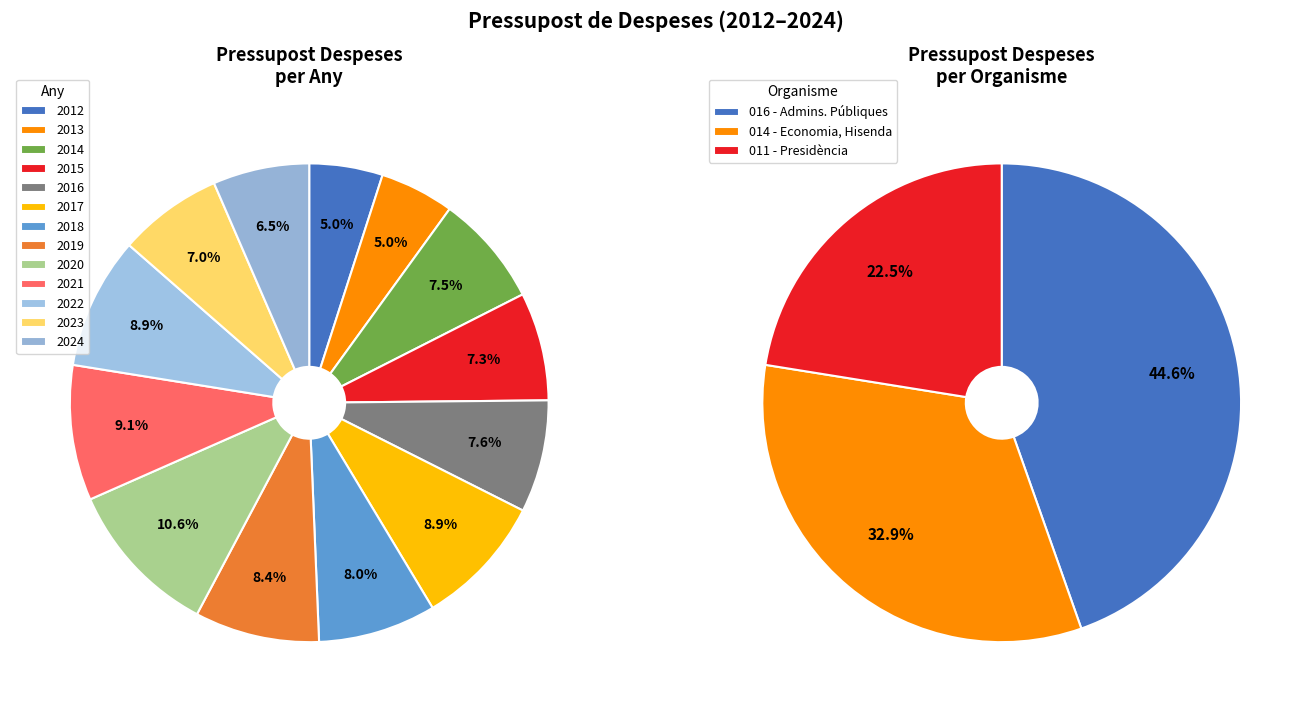

Do 2017 and 2024 together represent more than half of the pie?

No